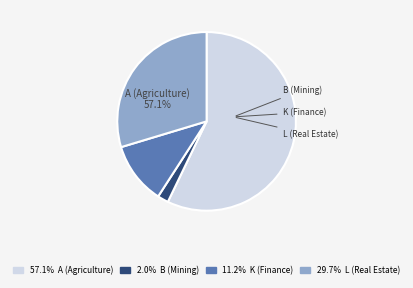

Is there a majority slice in this chart?

Yes